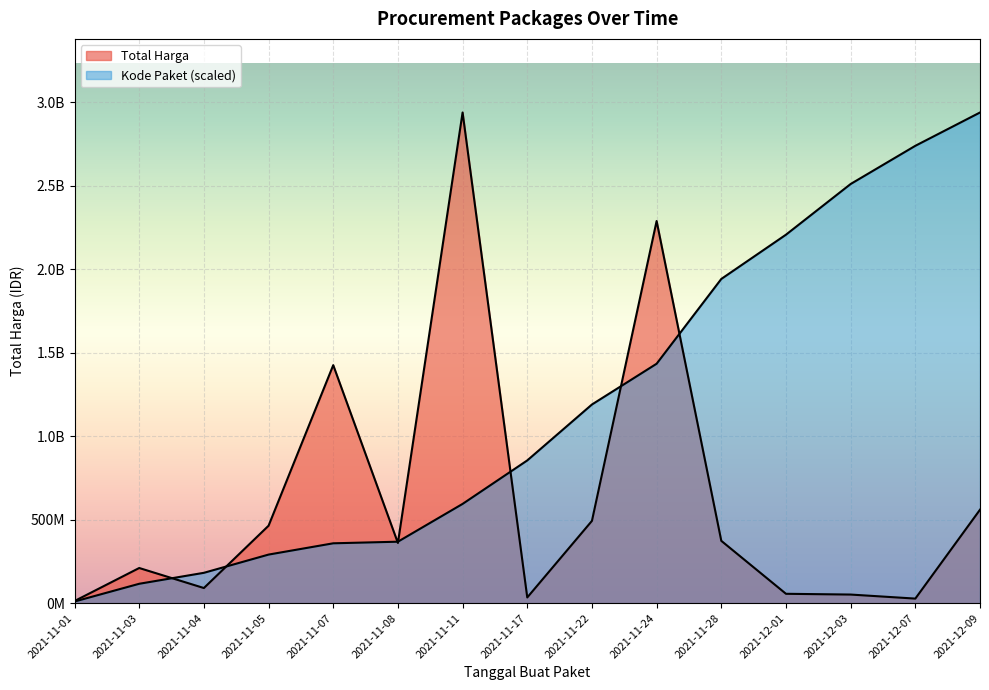

How many series are shown in this chart?

2